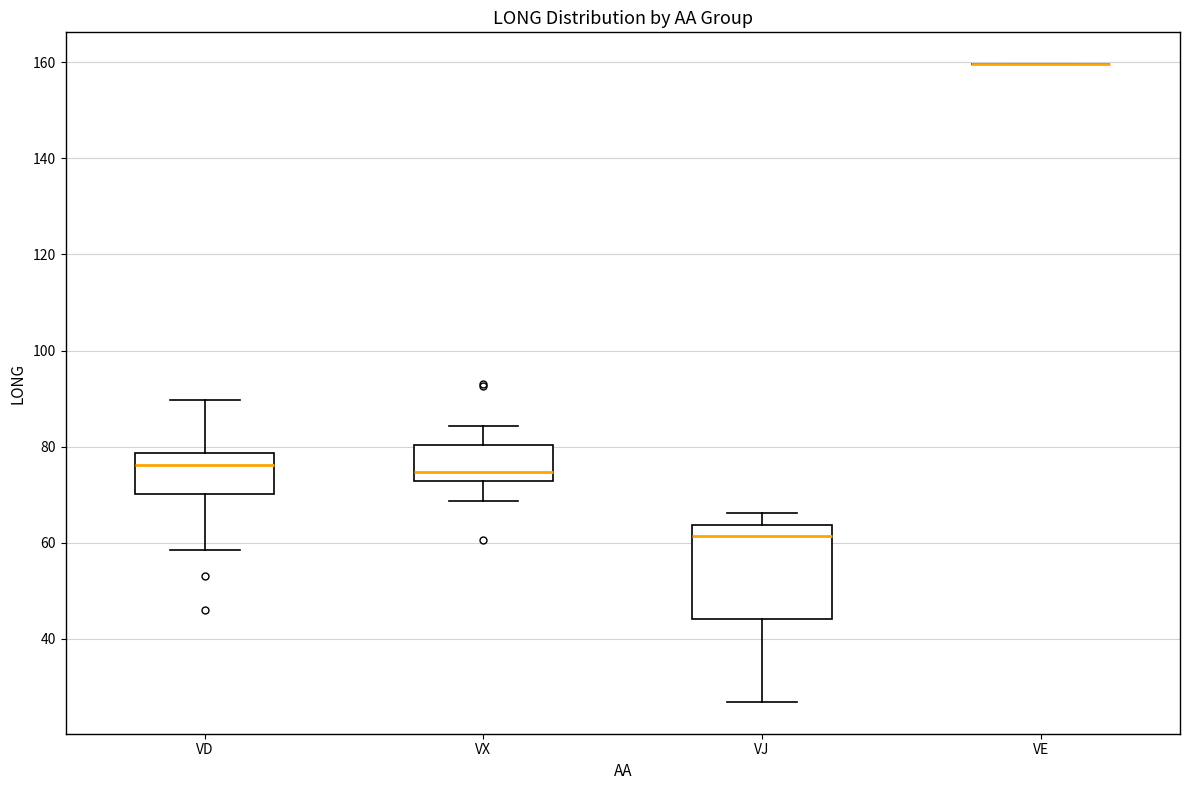

Where is the lower edge of the box for VJ on the y-axis? The values are not printed on the chart, so give them approximately, as read against the axis.

44